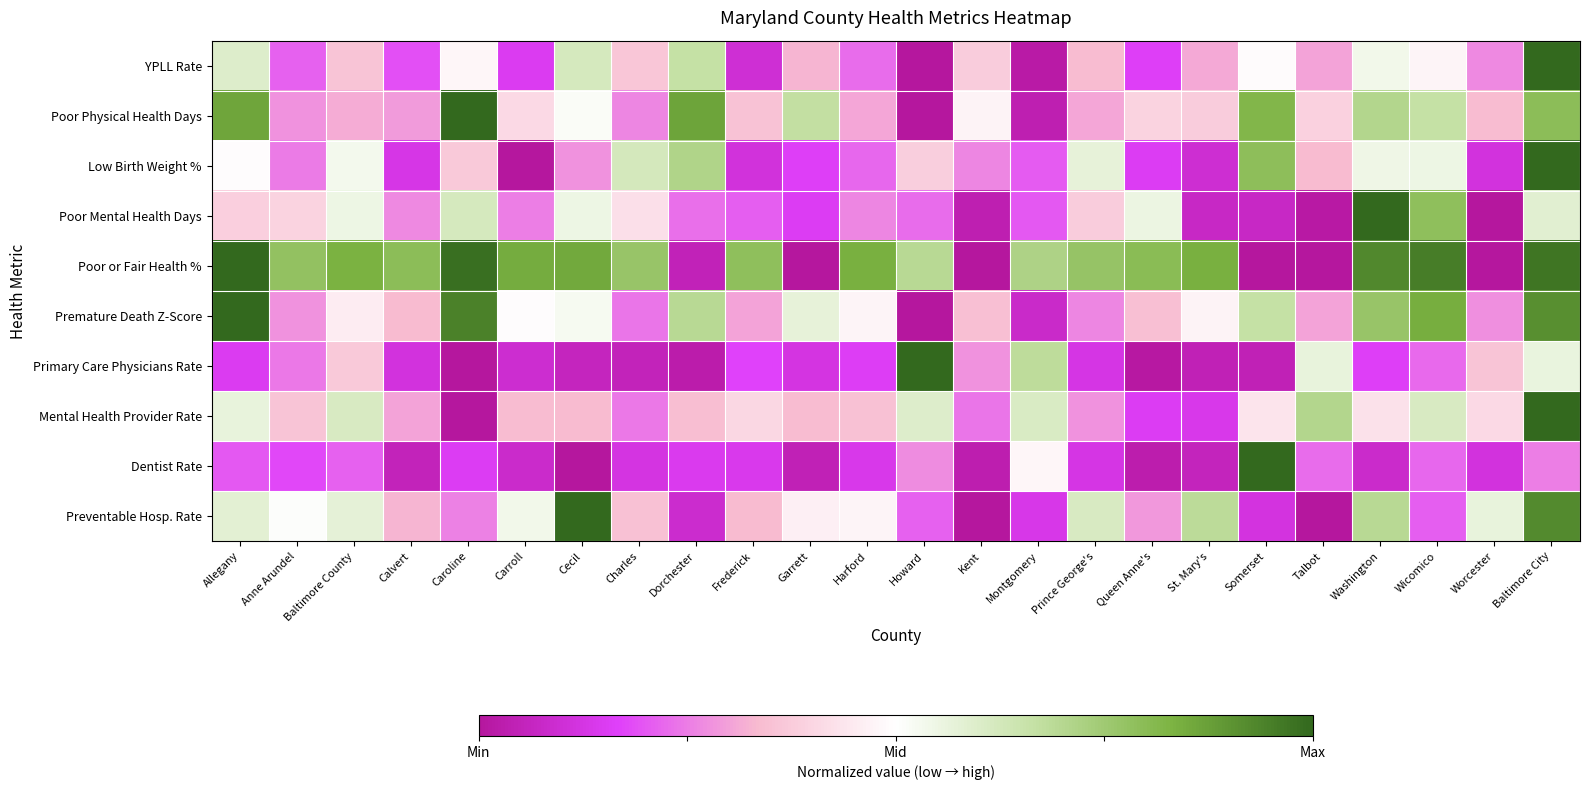

Which series has the largest total across all categories?

Poor or Fair Health %